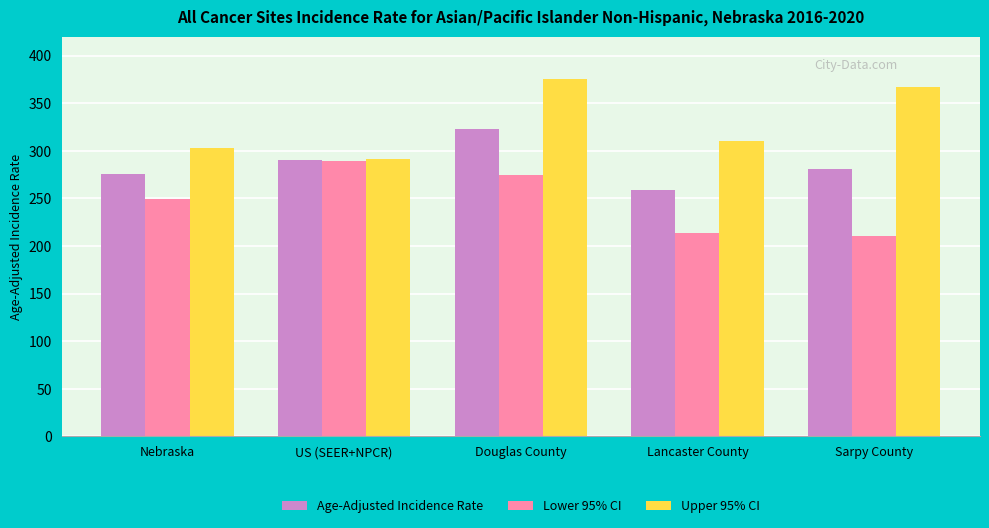

What value does the Lower 95% CI series have at Nebraska?

249.1